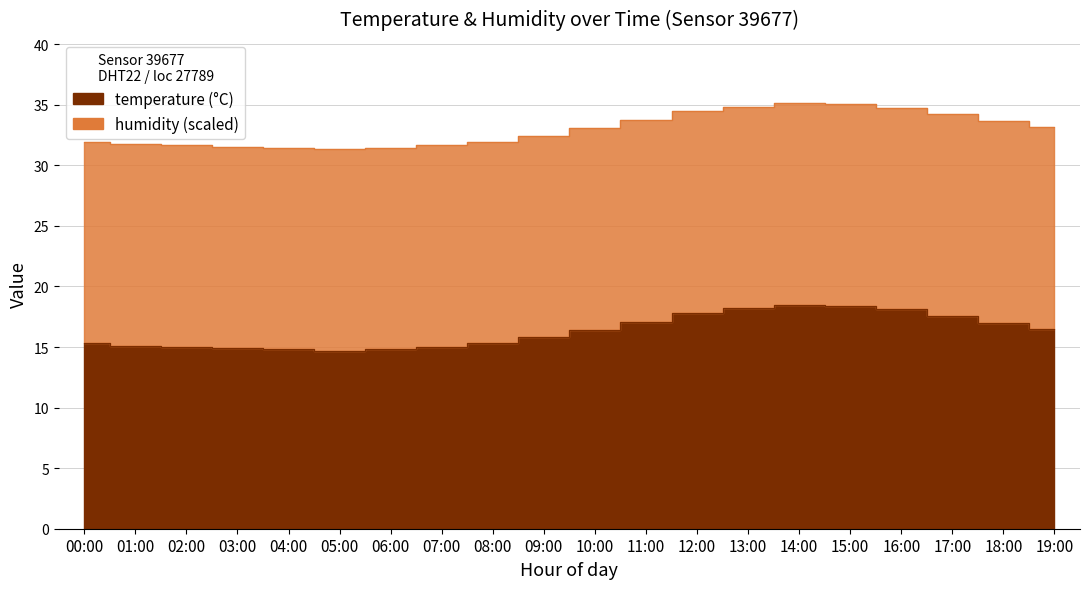

Does the chart have visible grid lines?

Yes